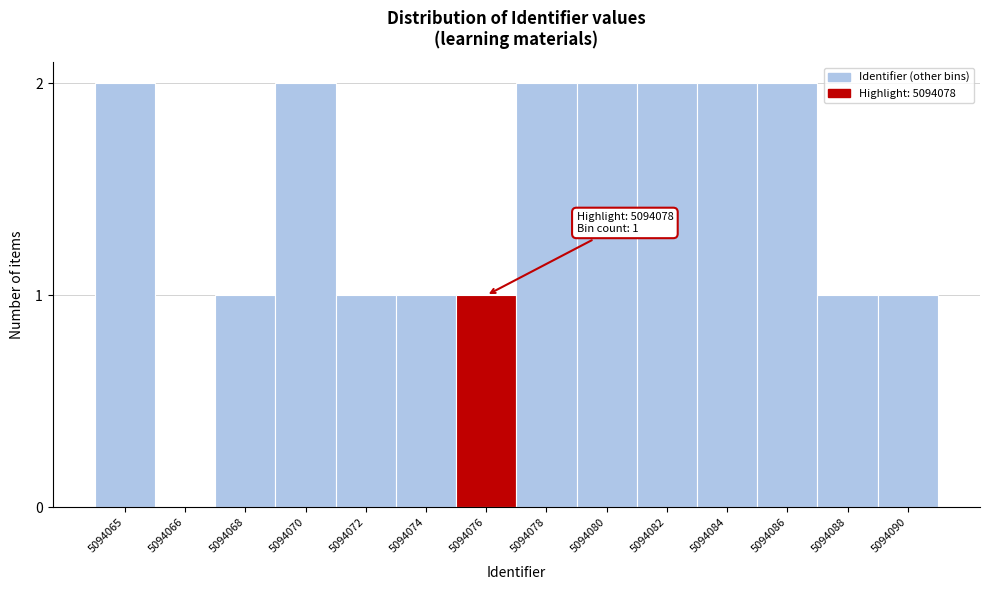

Reading right to left, extract all data points from this chart.

5094090=1	5094088=1	5094086=2	5094084=2	5094082=2	5094080=2	5094078=2	5094076=1	5094074=1	5094072=1	5094070=2	5094068=1	5094066=0	5094065=2